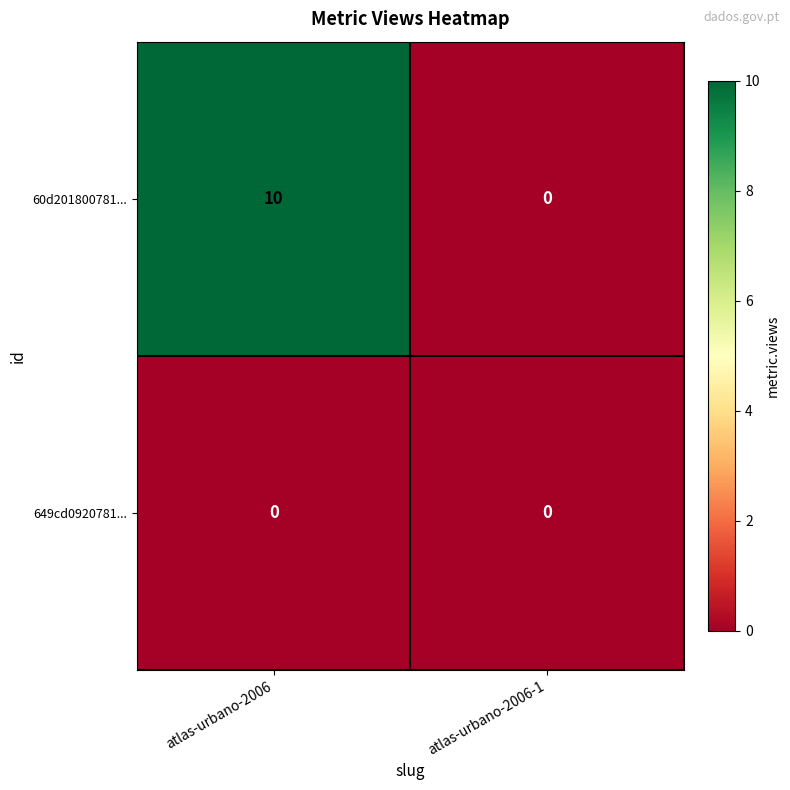

At which category is the sum across all series the highest?

atlas-urbano-2006